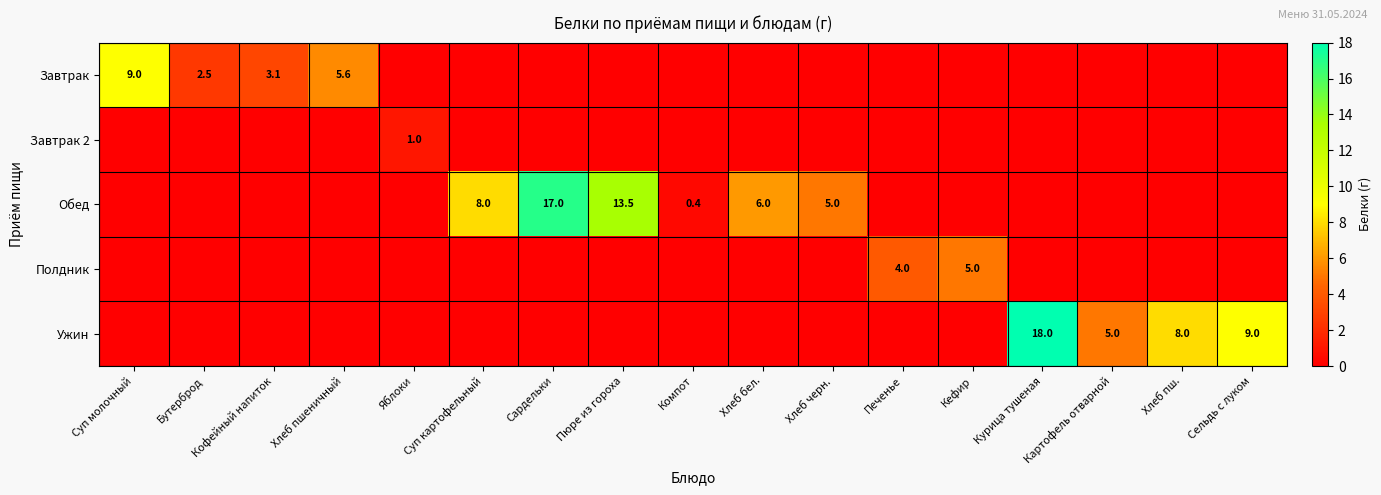

What is the difference between the highest and lowest values at Кефир?

5.0